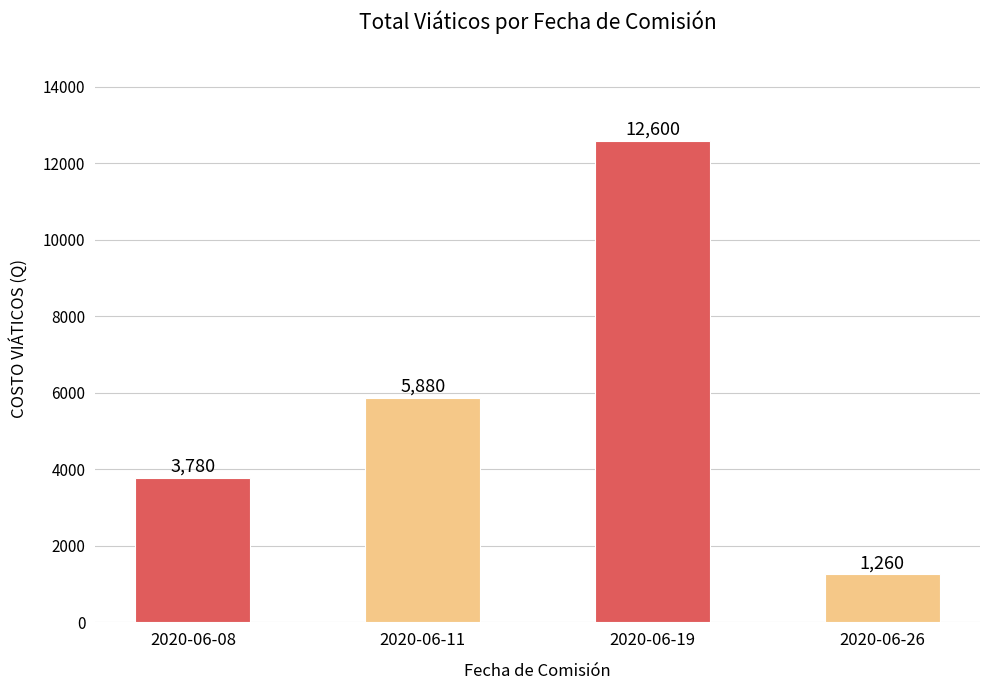

Between 2020-06-26 and 2020-06-08, which is larger?

2020-06-08